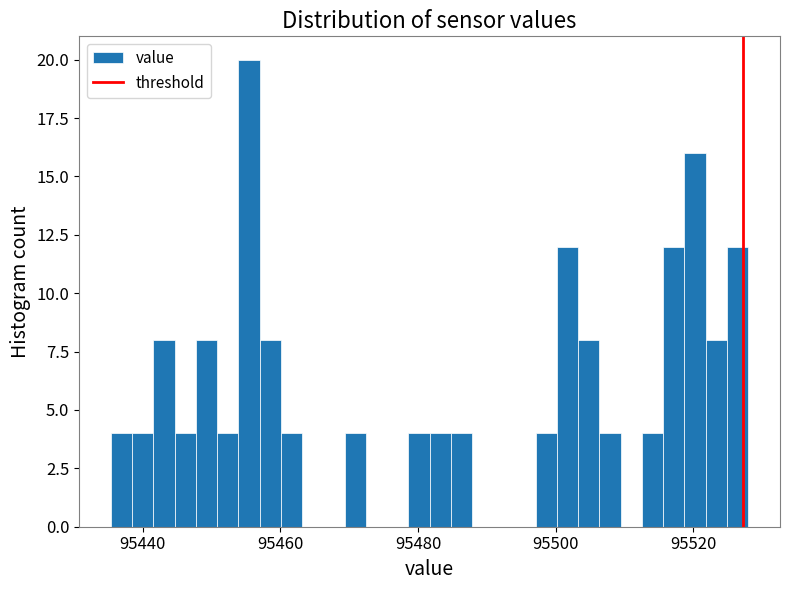

Read against the x-axis, roughly where is the centre of the tallest bar?

95456